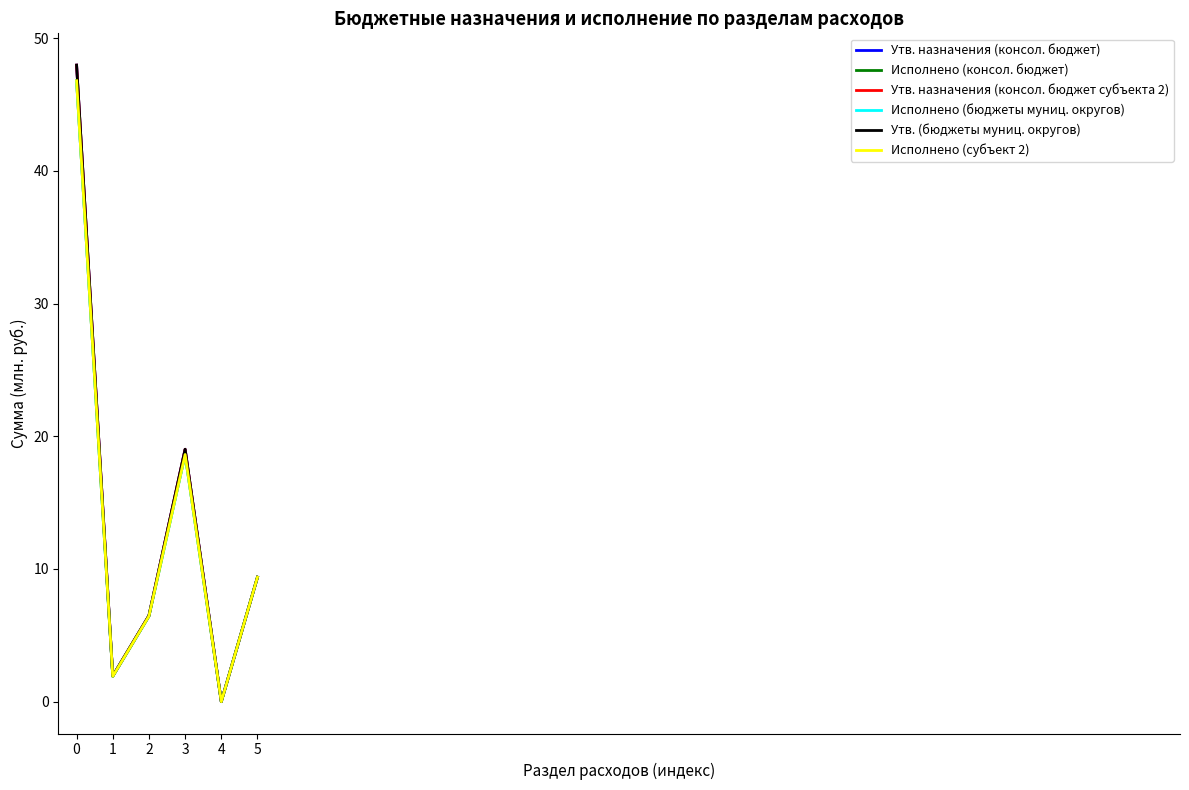

Does the chart have visible grid lines?

No